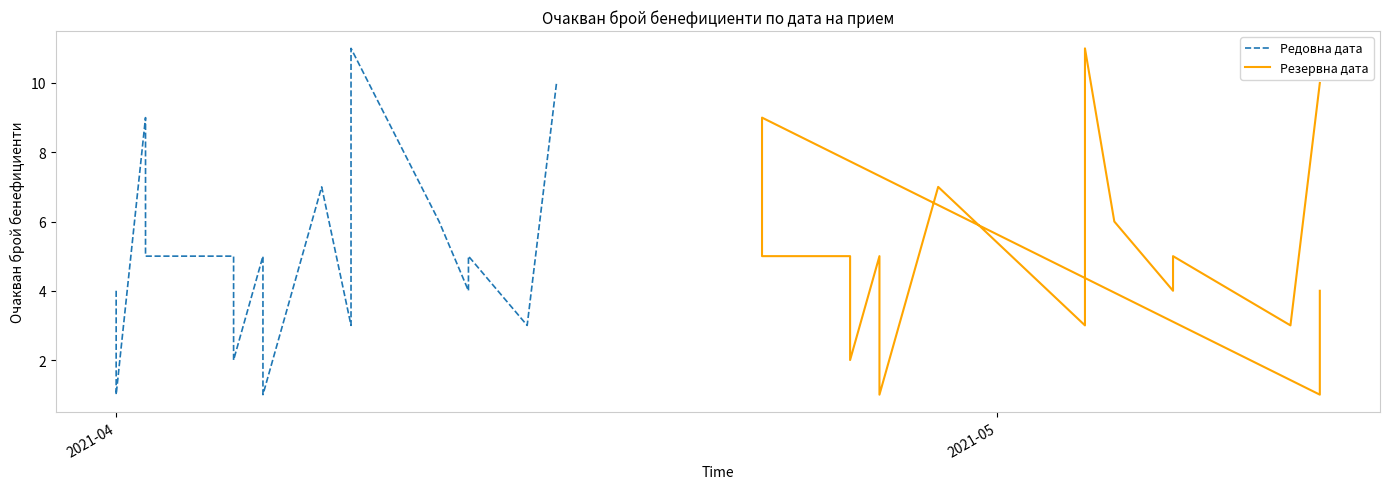

Is the value of Редовна дата at 19 greater than the value of Резервна дата at 4?

Yes